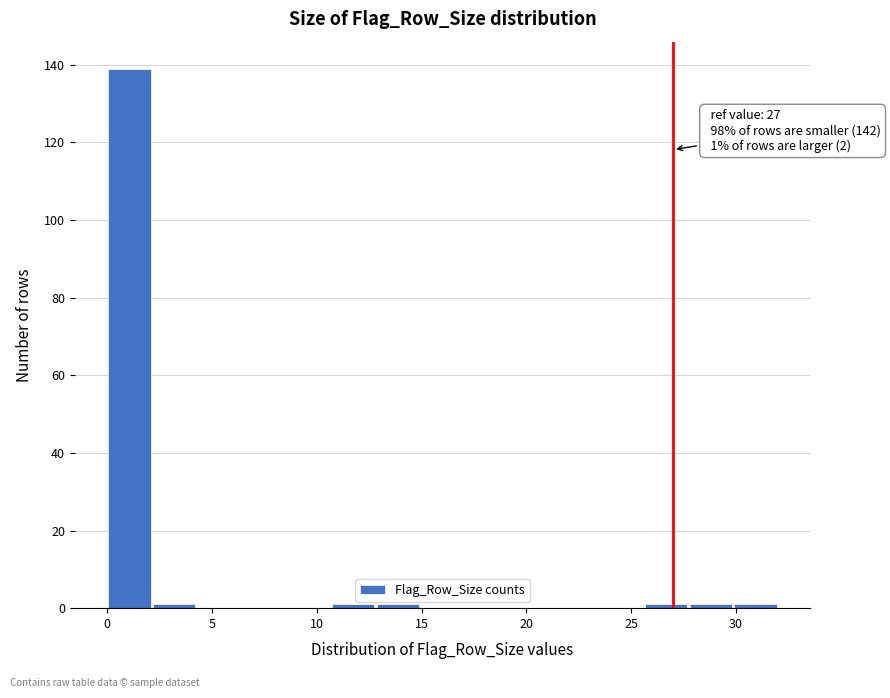

Which range on the x-axis has the tallest bar?

0.0 to 2.0